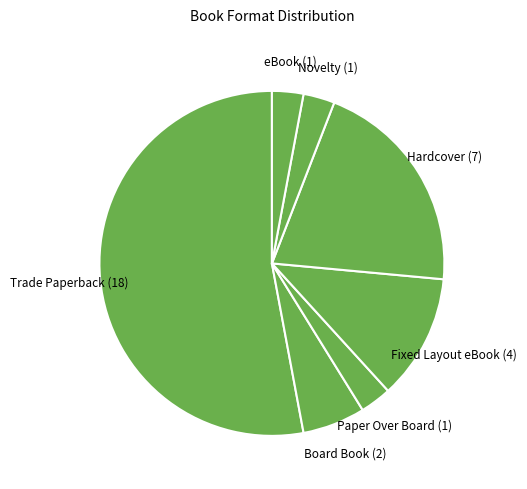

Is it true that Trade Paperback is 53% of the pie?

True